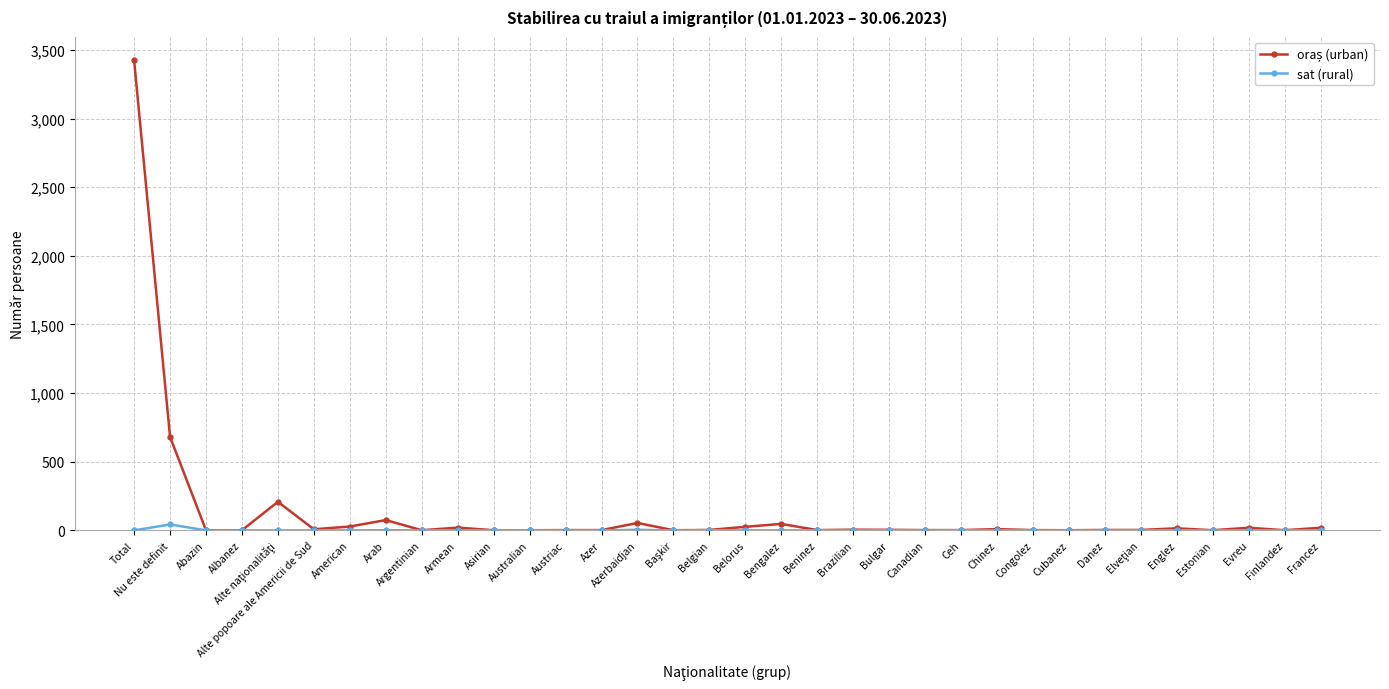

Which category has the highest value across all series?

Total